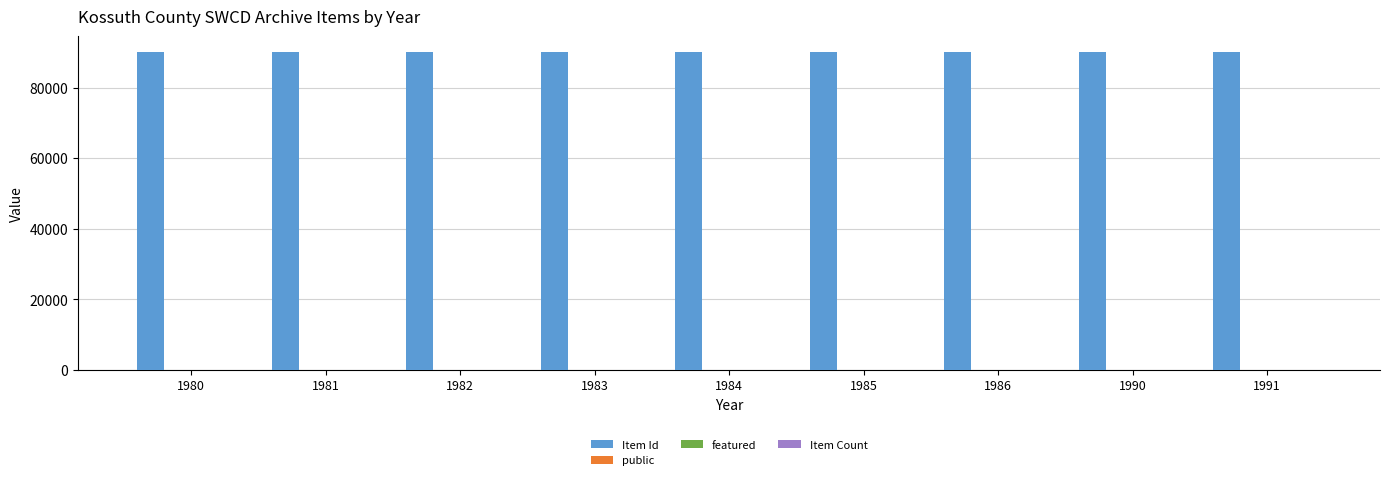

Is it true that Item Id equals 90095 at 1985?

True